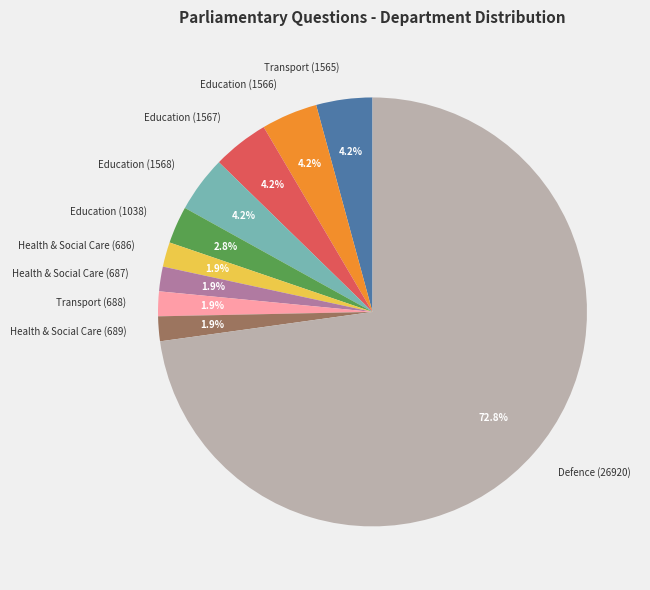

Does Health & Social Care (689) represent more than half of the total?

No